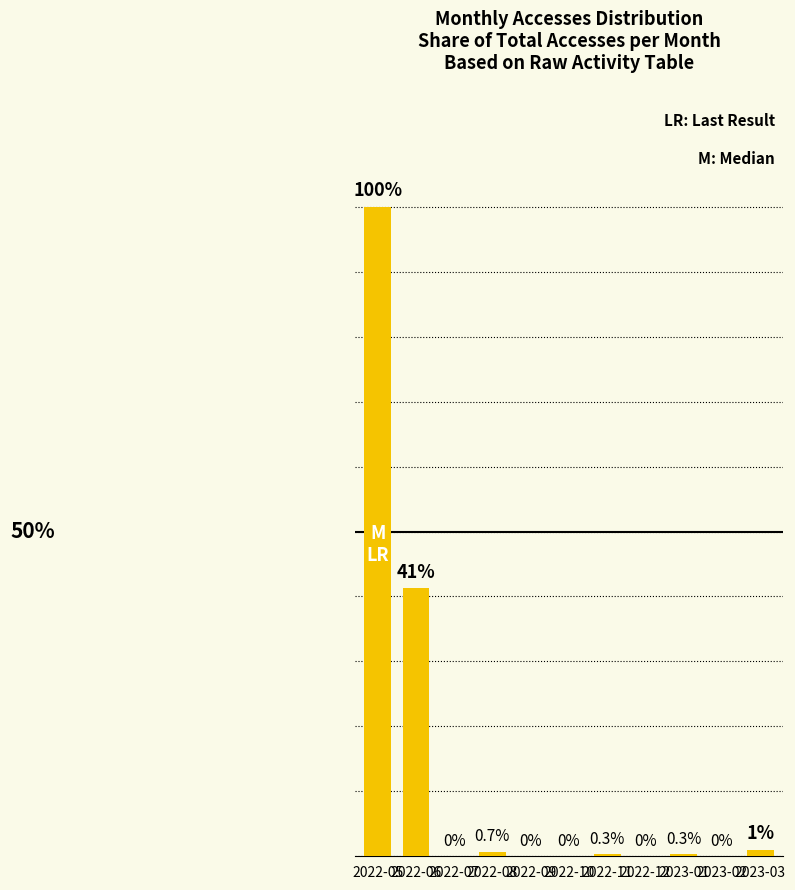

Are the bars grouped side by side (vs. stacked)?

No